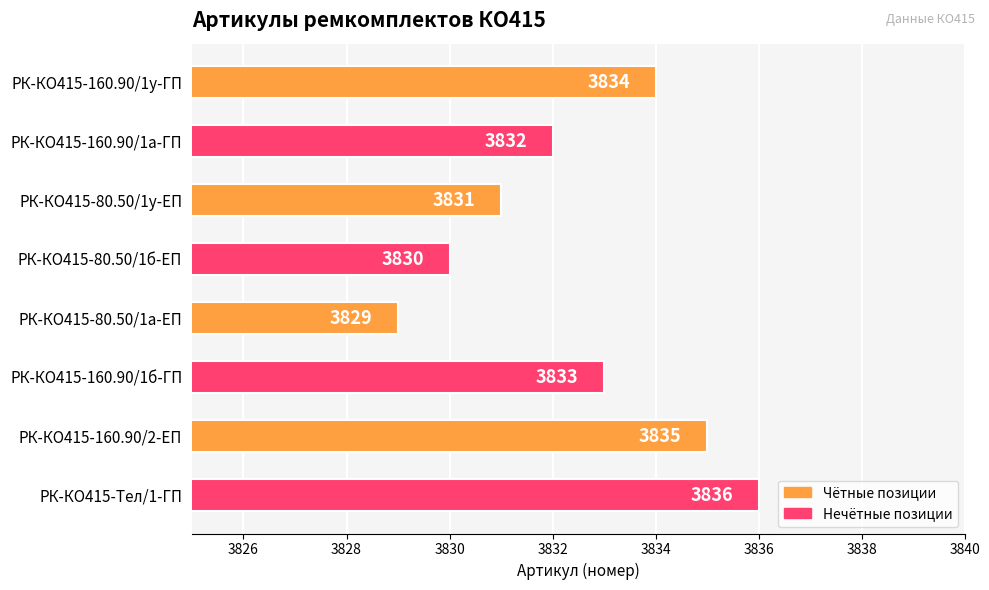

Reading top to bottom, list all the values displayed in this chart.

РК-КО415-160.90/1у-ГП=3834	РК-КО415-160.90/1а-ГП=3832	РК-КО415-80.50/1у-ЕП=3831	РК-КО415-80.50/1б-ЕП=3830	РК-КО415-80.50/1а-ЕП=3829	РК-КО415-160.90/1б-ГП=3833	РК-КО415-160.90/2-ЕП=3835	РК-КО415-Тел/1-ГП=3836